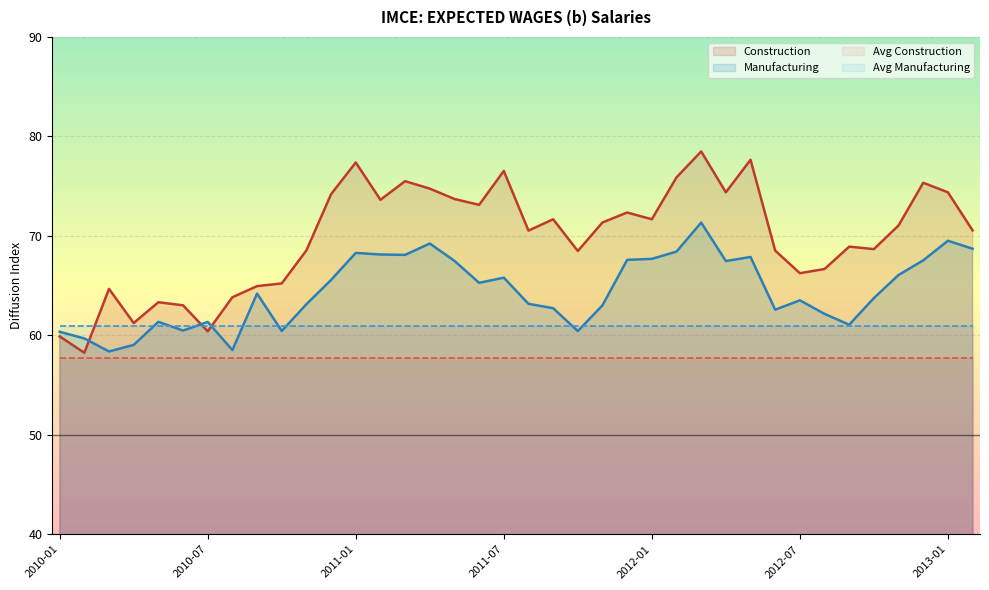

How many times do Construction and Manufacturing cross each other?

3